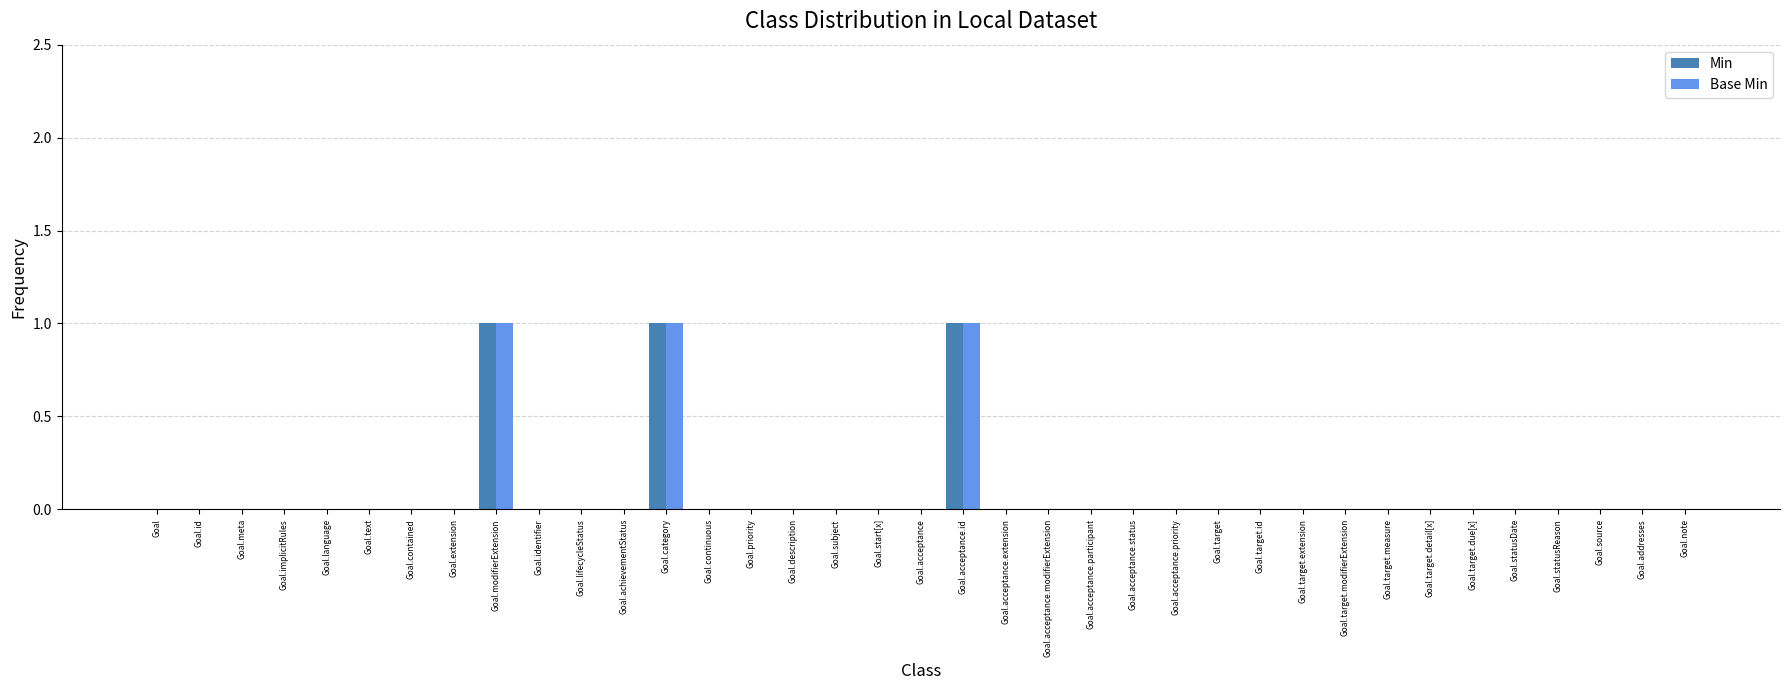

Are the bars horizontal?

No